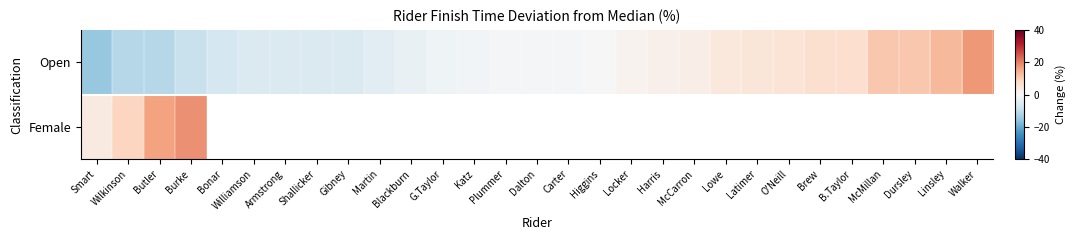

At which label is Female closest to 10?

Wilkinson